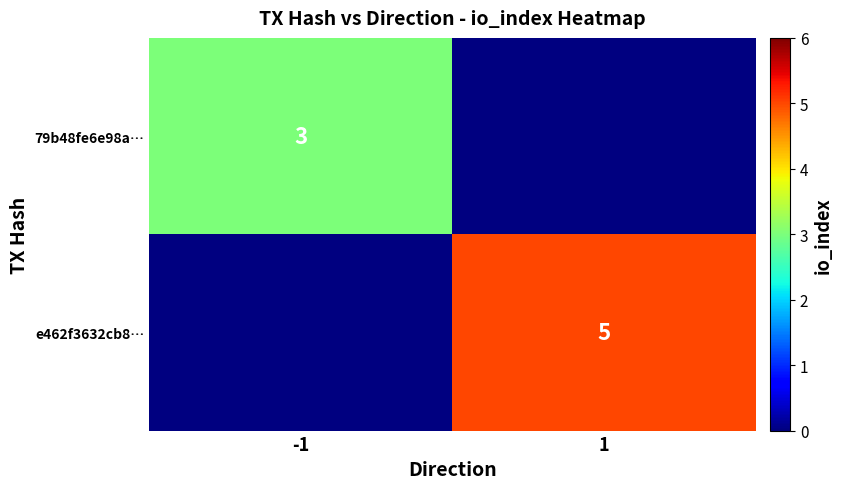

What is the smallest value displayed?

3.0